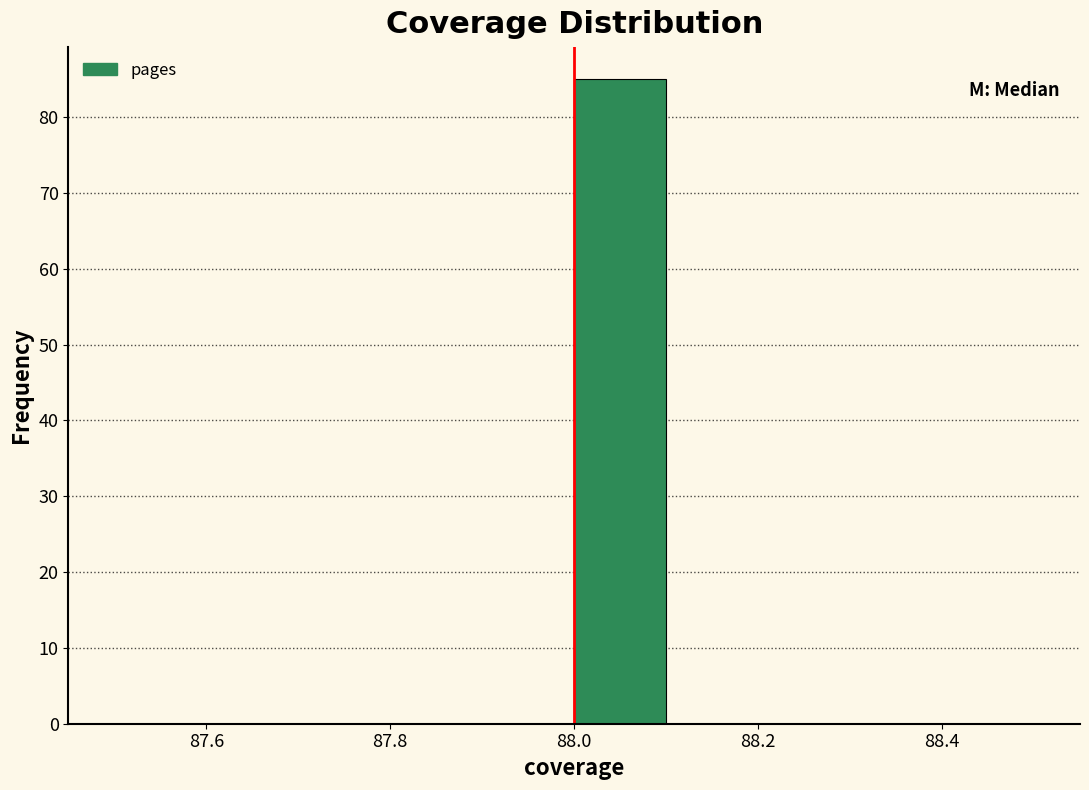

Reading left to right, transcribe this chart: for each bar, give the range it covers on the x-axis and its height. The values are not printed on the chart, so give them approximately, as read against the axis.

87.5 to 87.6: 0
87.6 to 87.7: 0
87.7 to 87.8: 0
87.8 to 87.9: 0
87.9 to 88.0: 0
88.0 to 88.1: 85
88.1 to 88.2: 0
88.2 to 88.3: 0
88.3 to 88.4: 0
88.4 to 88.5: 0